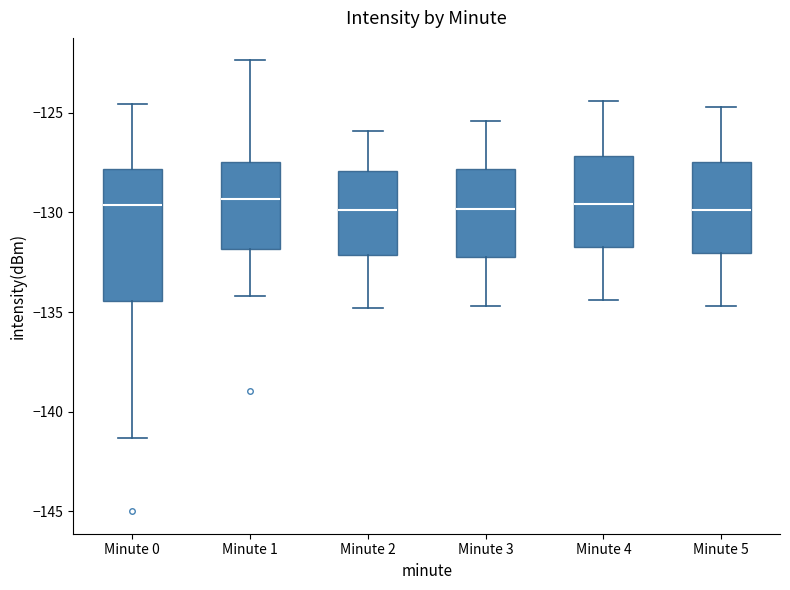

Reading left to right, transcribe this box plot: for each box, give where its median line is, the range the box spans, and where its two whiskers end, as read against the y-axis. The values are not printed on the chart, so give them approximately, as read against the axis.

Minute 0: median -129.5, box -134.5 to -128.0, whiskers -141.5 to -124.5
Minute 1: median -129.5, box -132.0 to -127.5, whiskers -134.0 to -122.5
Minute 2: median -130.0, box -132.0 to -128.0, whiskers -135.0 to -126.0
Minute 3: median -130.0, box -132.0 to -128.0, whiskers -134.5 to -125.5
Minute 4: median -129.5, box -131.5 to -127.0, whiskers -134.5 to -124.5
Minute 5: median -130.0, box -132.0 to -127.5, whiskers -134.5 to -124.5